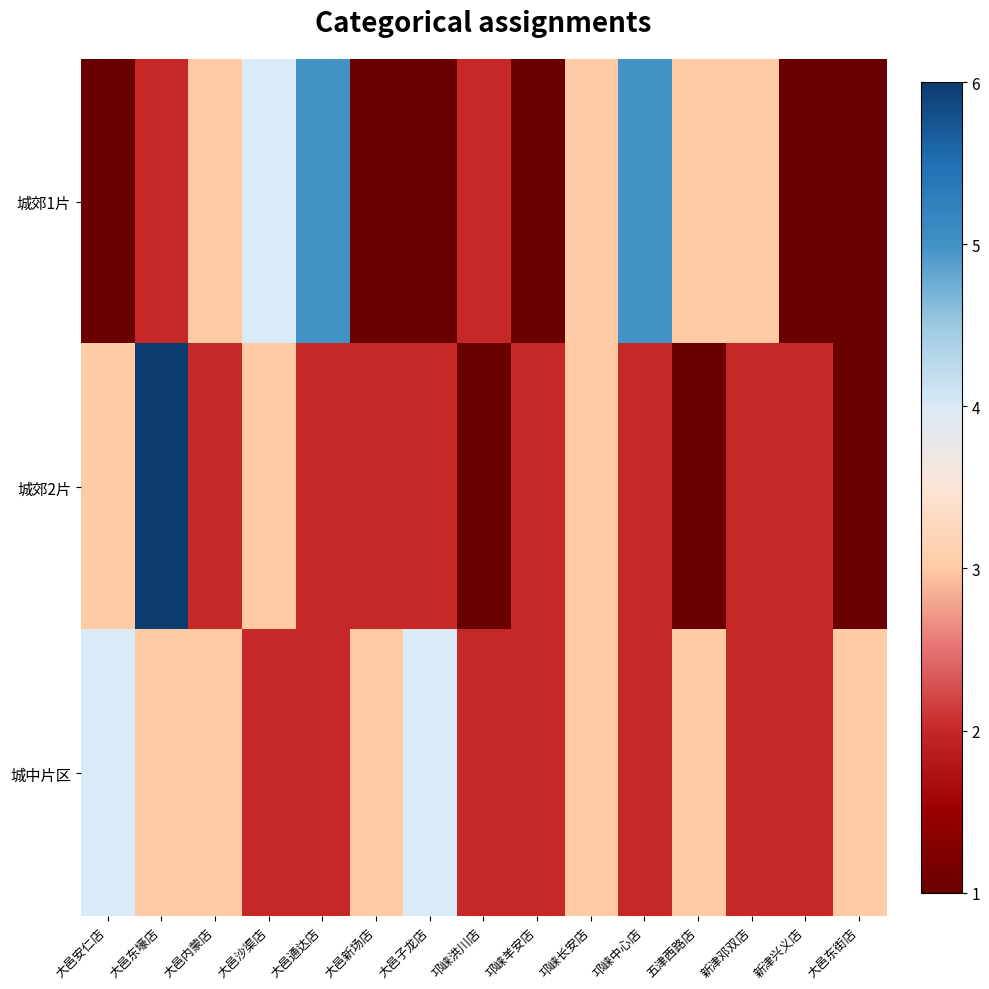

Which series has the largest range (max minus min)?

城郊2片